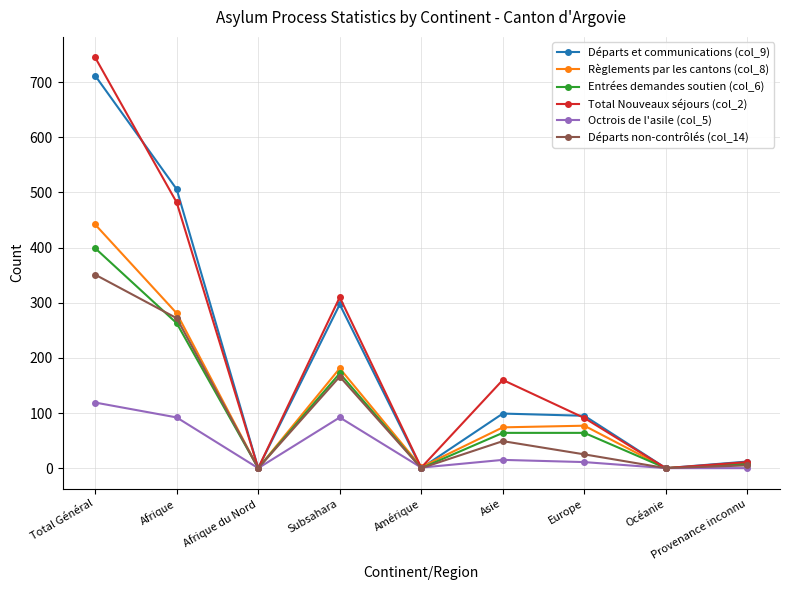

Which series has the largest range (max minus min)?

Total Nouveaux séjours (col_2)